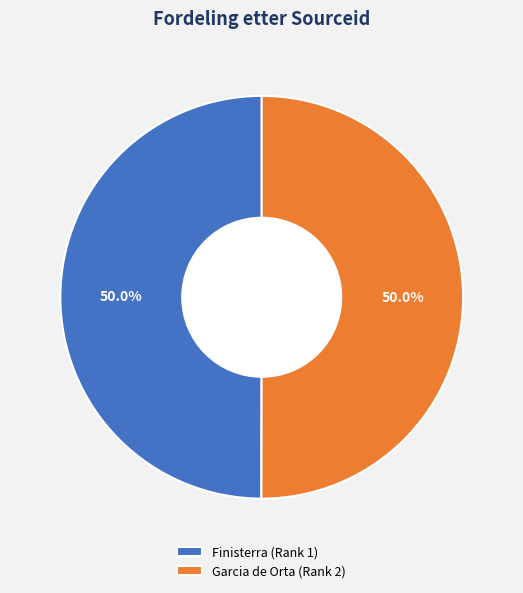

Approximately how many times larger is the value at Garcia de Orta (Rank 2) compared to Finisterra (Rank 1)?

1.0